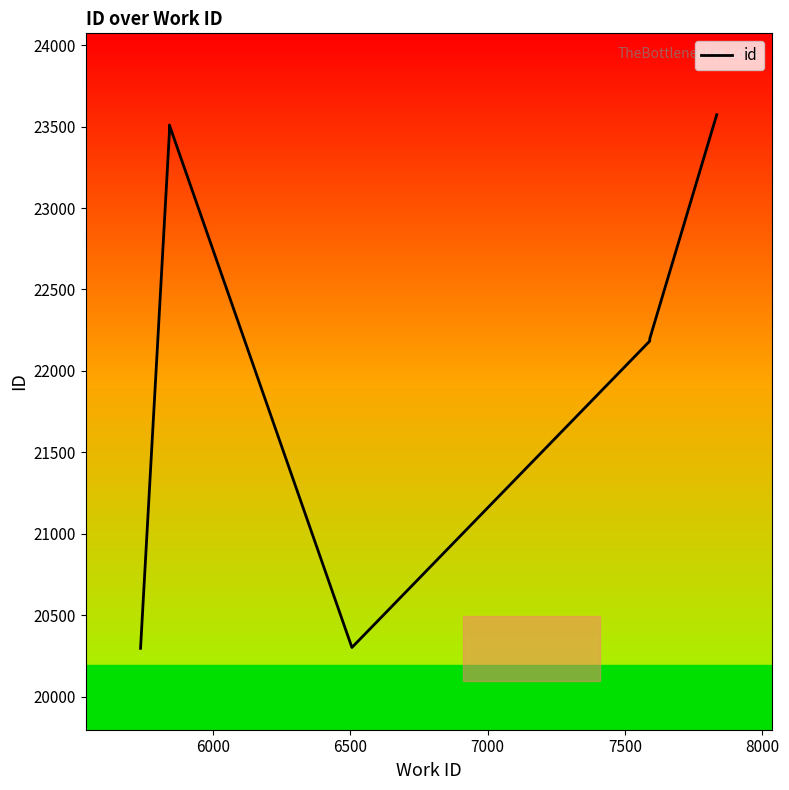

What is the difference between the maximum and minimum values?

3277